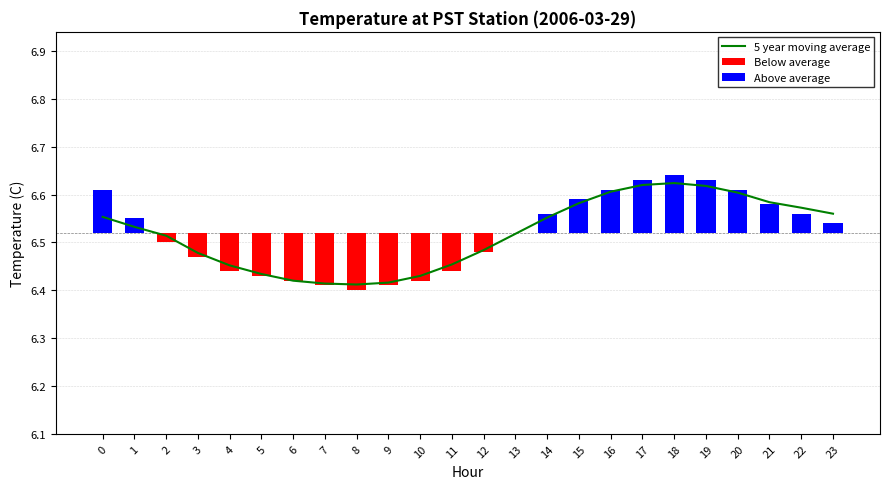

Rank the categories by Below average value from highest to lowest.

0, 1, 13, 14, 15, 16, 17, 18, 19, 20, 21, 22, 23, 2, 12, 3, 4, 11, 5, 6, 10, 7, 9, 8